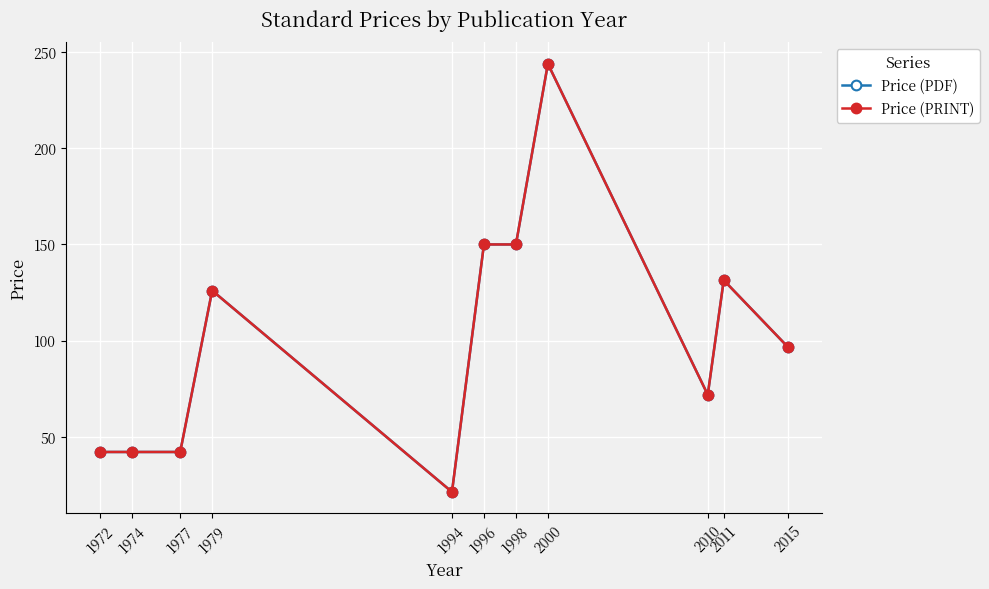

What is the value of the Price (PDF) point at the 5th from the left?

21.2